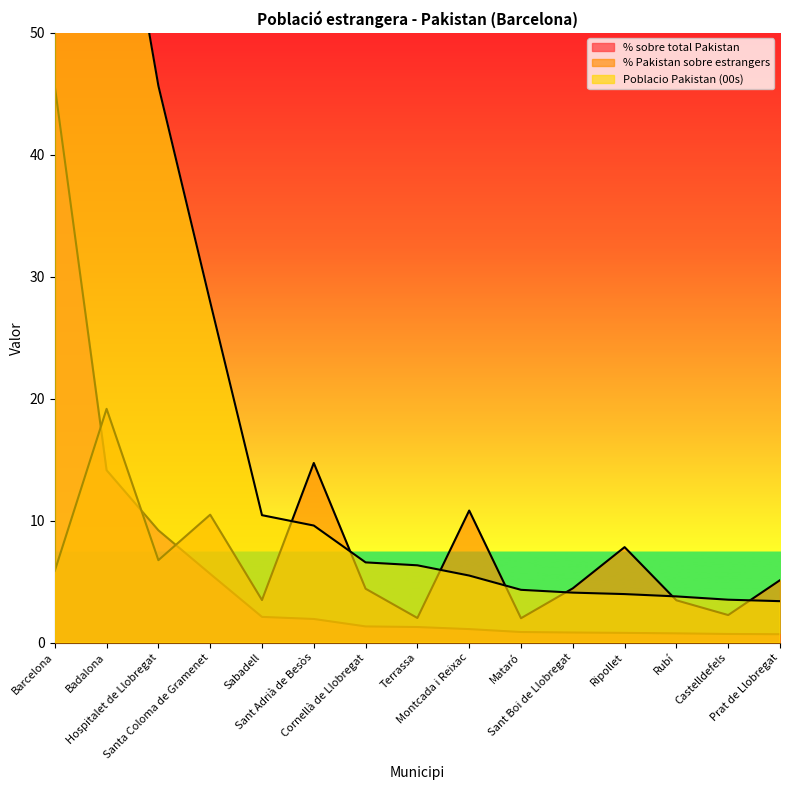

What is the difference between the second highest and minimum values in the % sobre total Pakistan series?

13.5